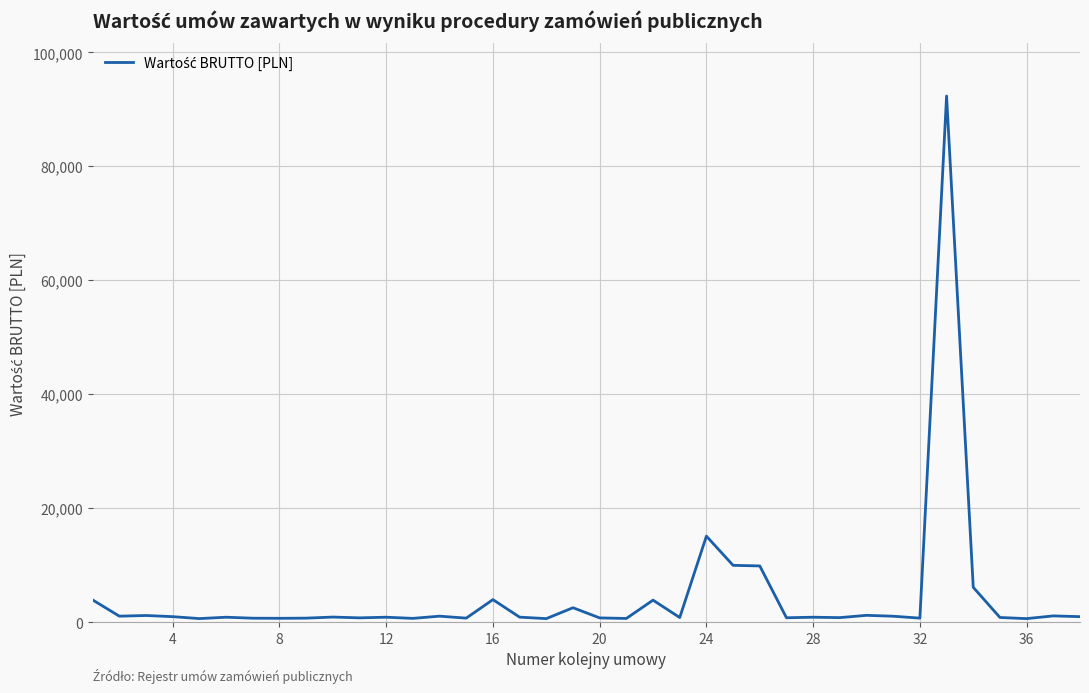

True or false: the data has more than 1 interior local peaks.

True